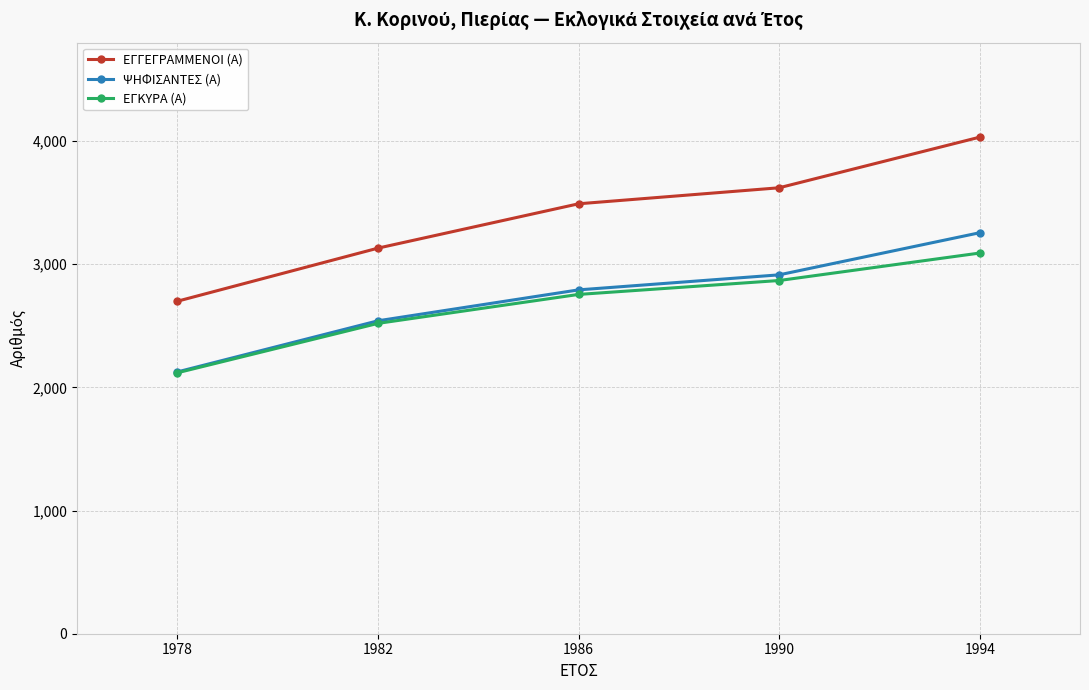

True or false: ΕΓΓΕΓΡΑΜΜΕΝΟΙ (Α) and ΨΗΦΙΣΑΝΤΕΣ (Α) intersect in this chart.

False